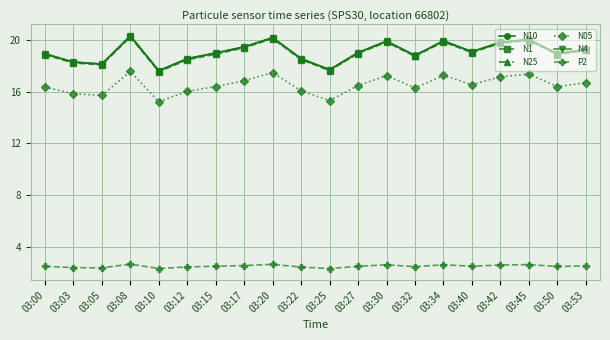

Between 03:03 and 03:08, which series saw the biggest shift?

N4